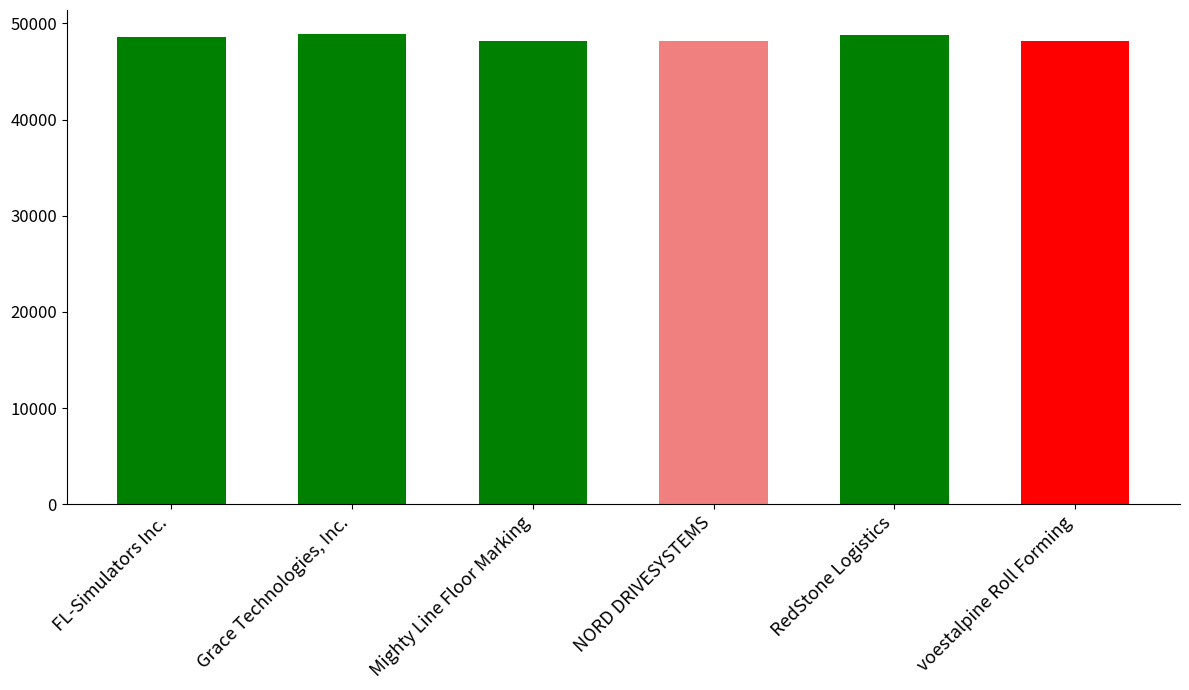

What is the value of the 2nd bar from the left?

48944